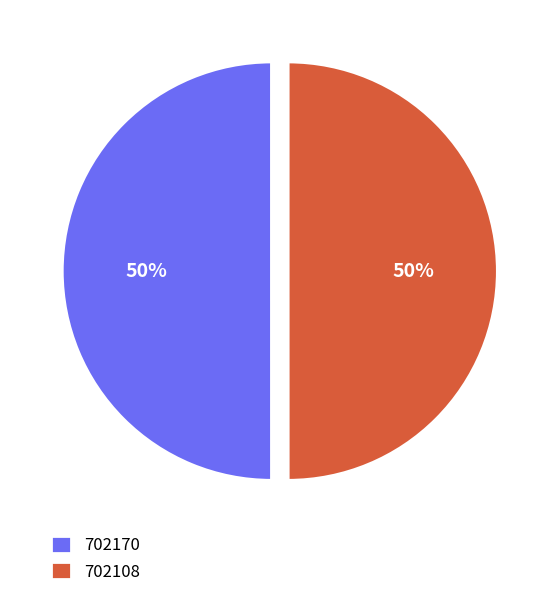

What is the ratio of the value at 702108 to the value at 702170?

1.0